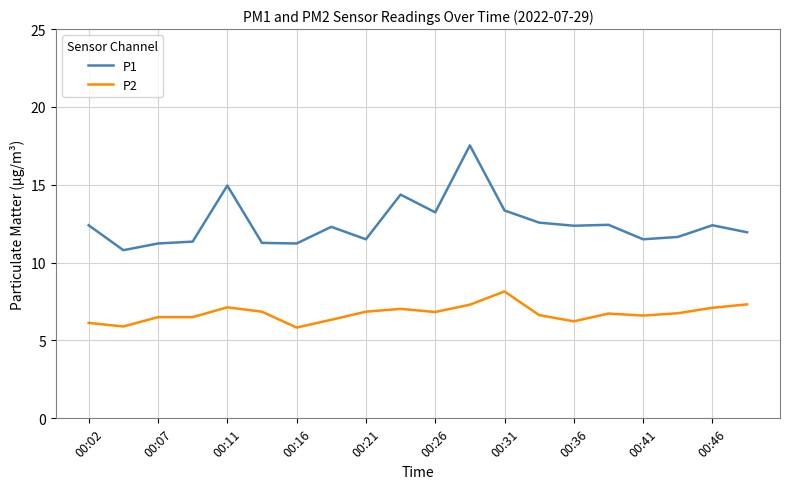

Rank the series by their maximum value, from lowest to highest.

P2, P1